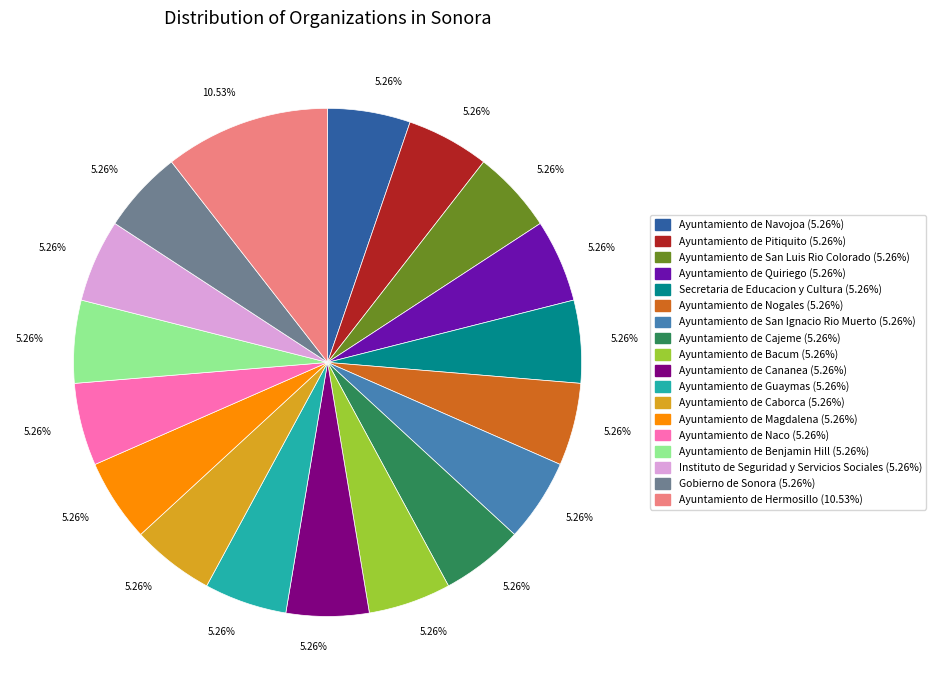

Is there any slice that represents more than half of the pie?

No